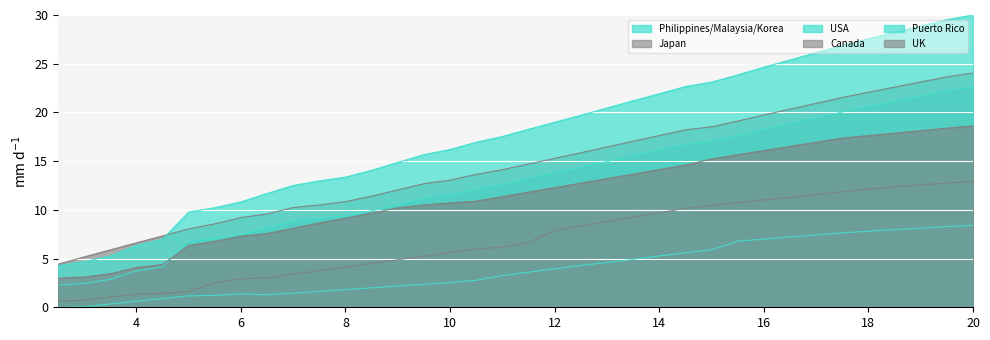

Which category has the lowest value in the Philippines/Malaysia/Korea series?

2.5